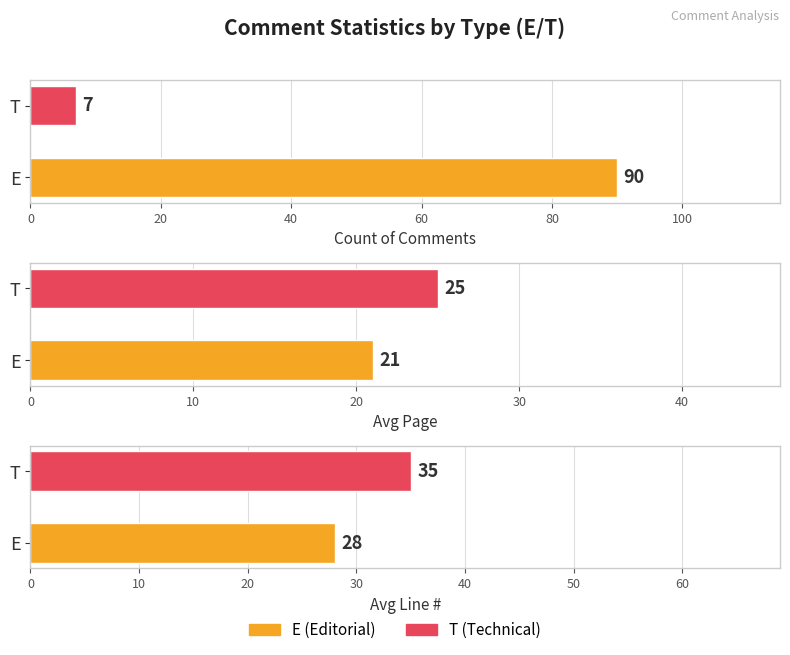

At which label does Avg Line reach its peak?

T